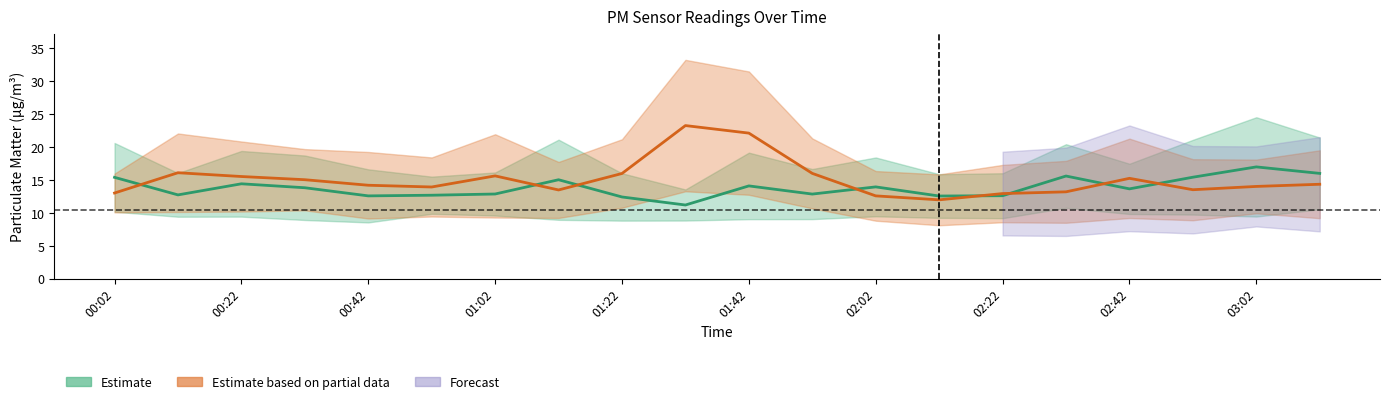

What is the difference between the highest and lowest values at 00:02?

2.4